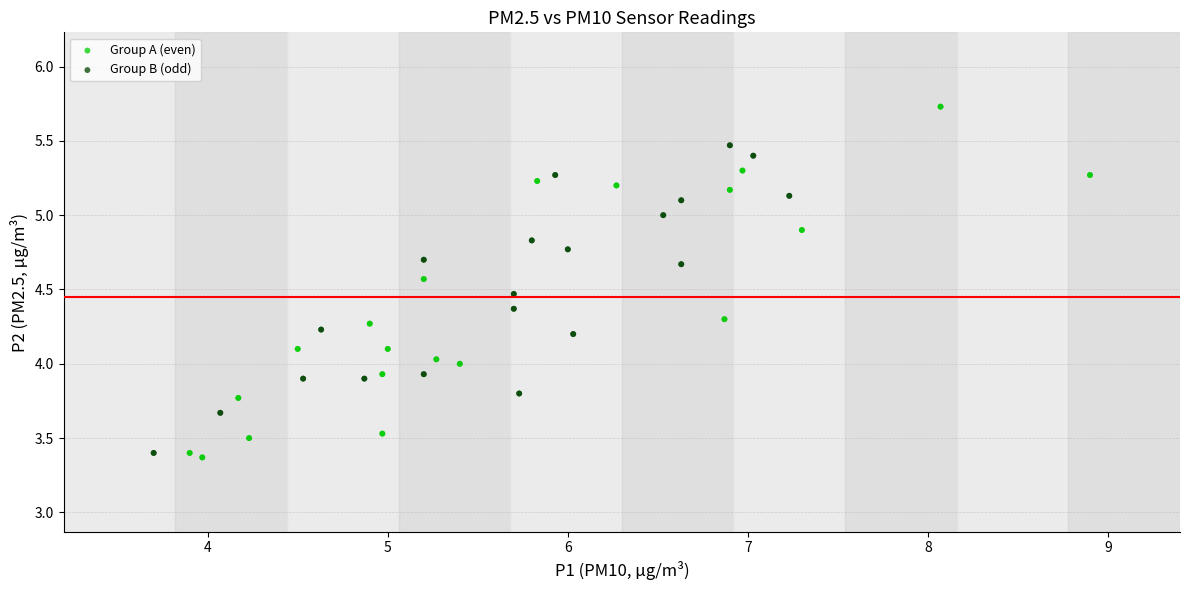

Which series reaches the maximum Y coordinate?

Group A (even)